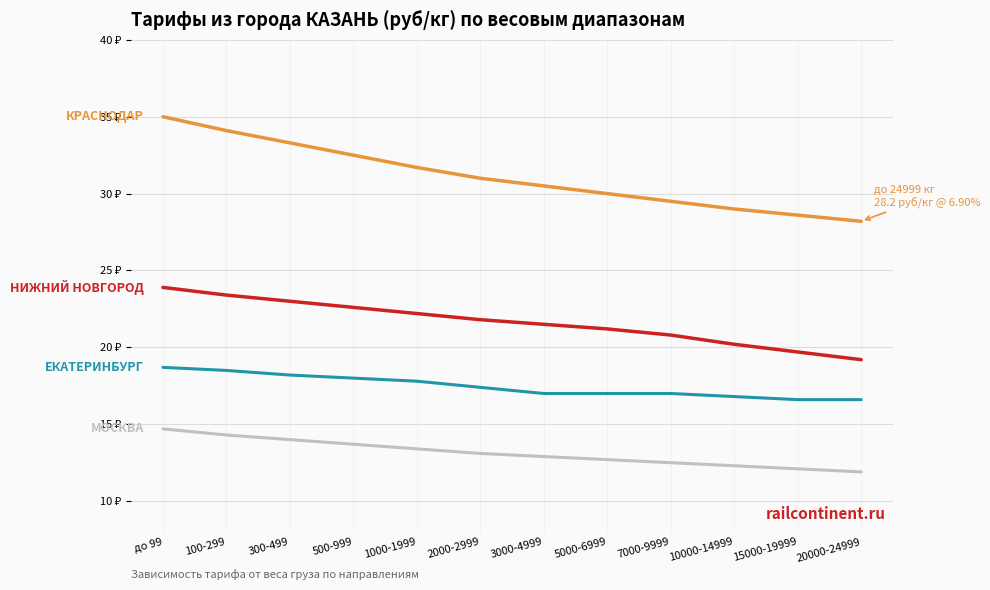

Is this an area chart (filled region under the line)?

No